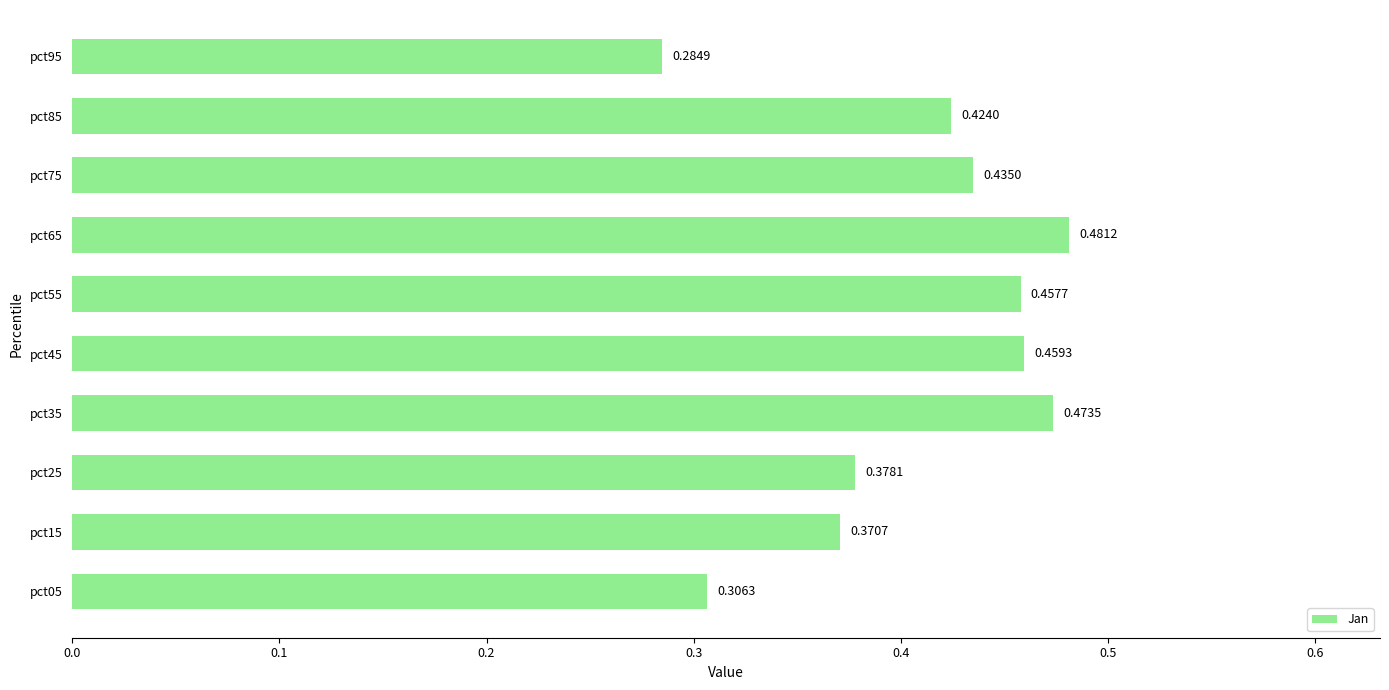

Count the number of data series in this chart.

1